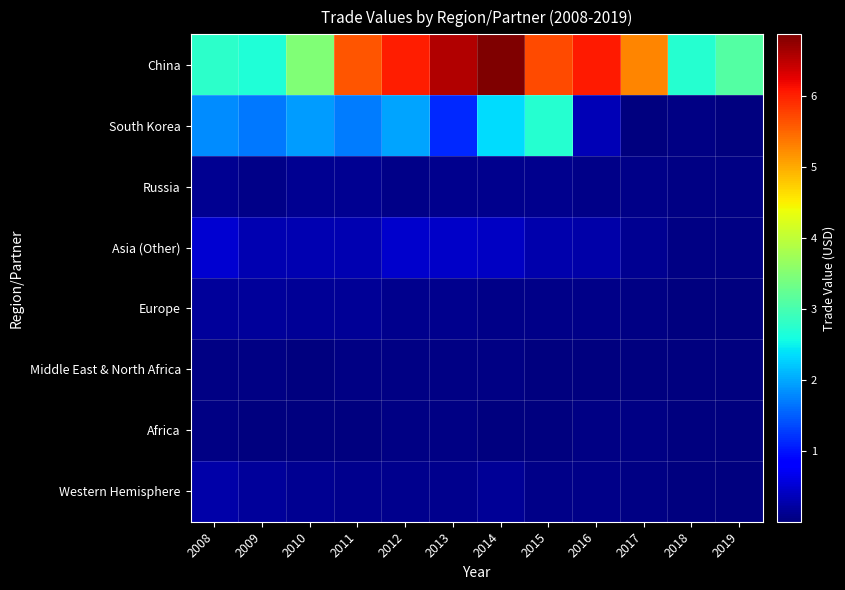

What is the difference between the highest and lowest values at 2012?

5973213000